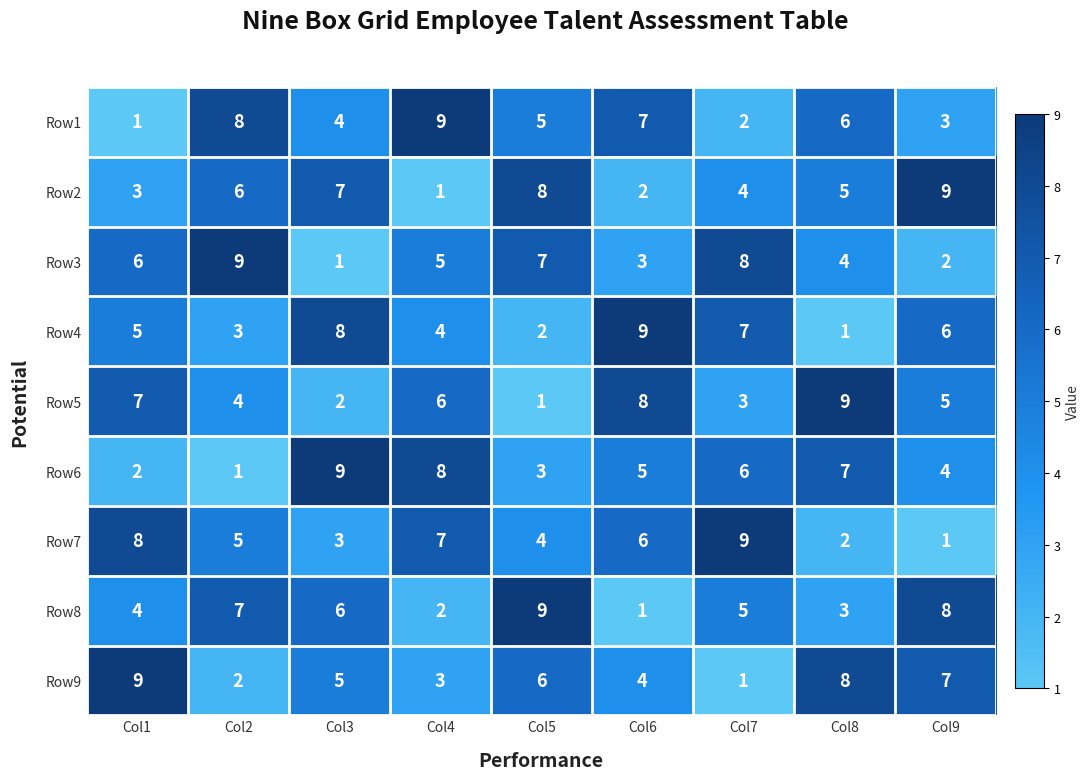

Is it true that Row2 equals 1 at Col6?

False